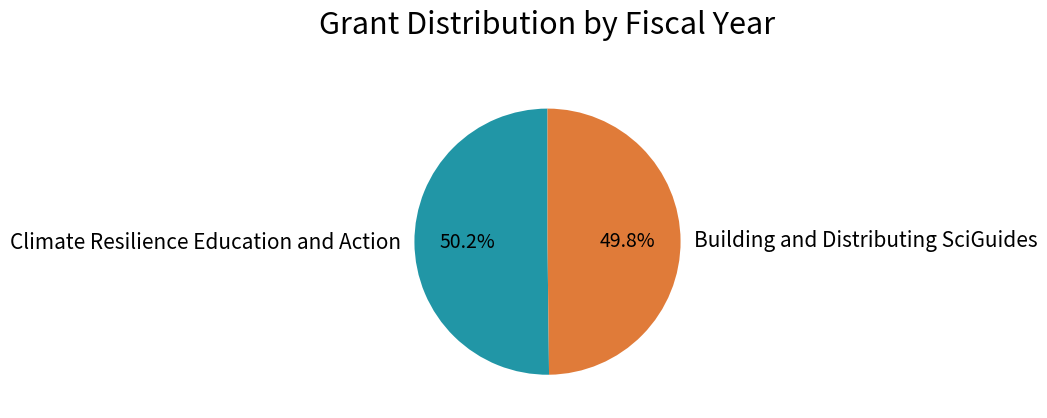

To the nearest percent, what is the combined percentage of Building and Distributing SciGuides and Climate Resilience Education and Action?

100%